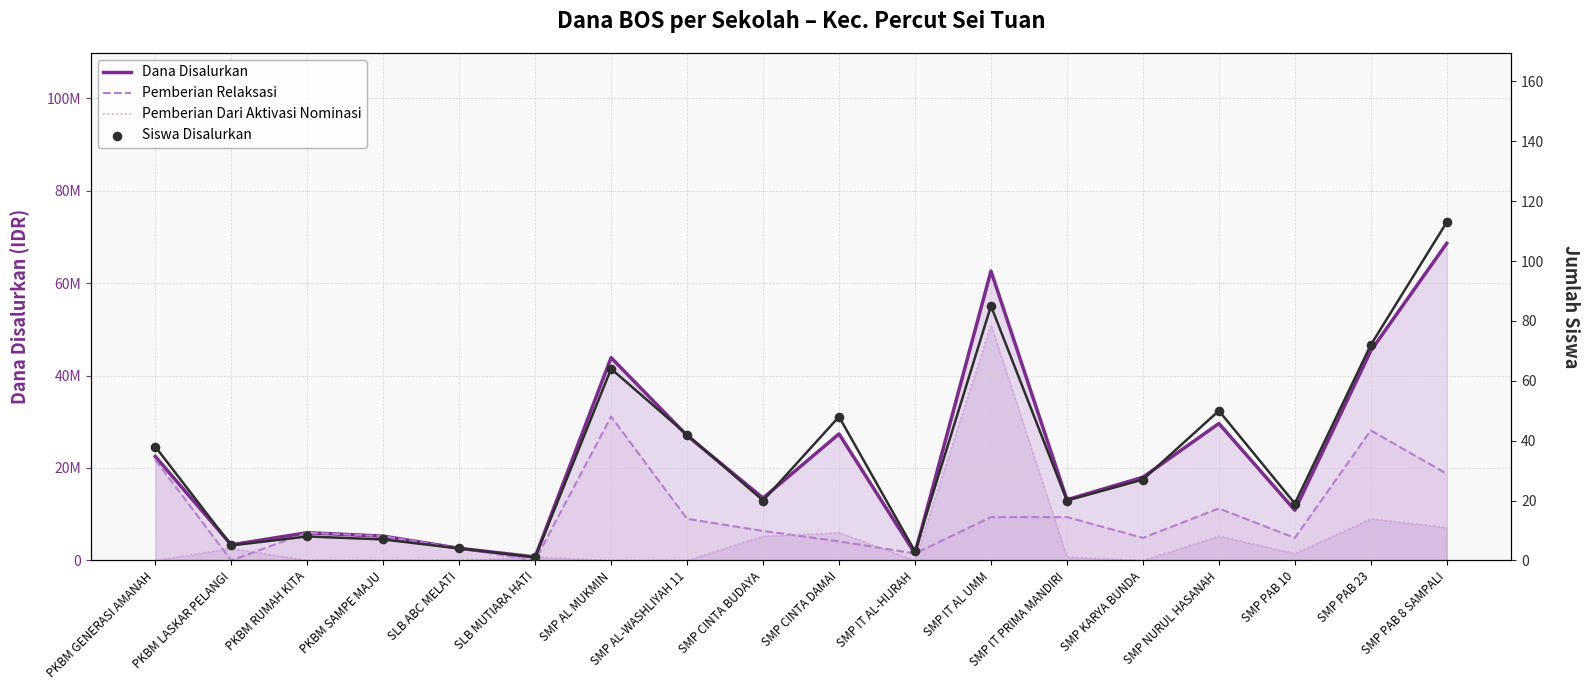

At how many categories does at least one series exceed 3213075?

15